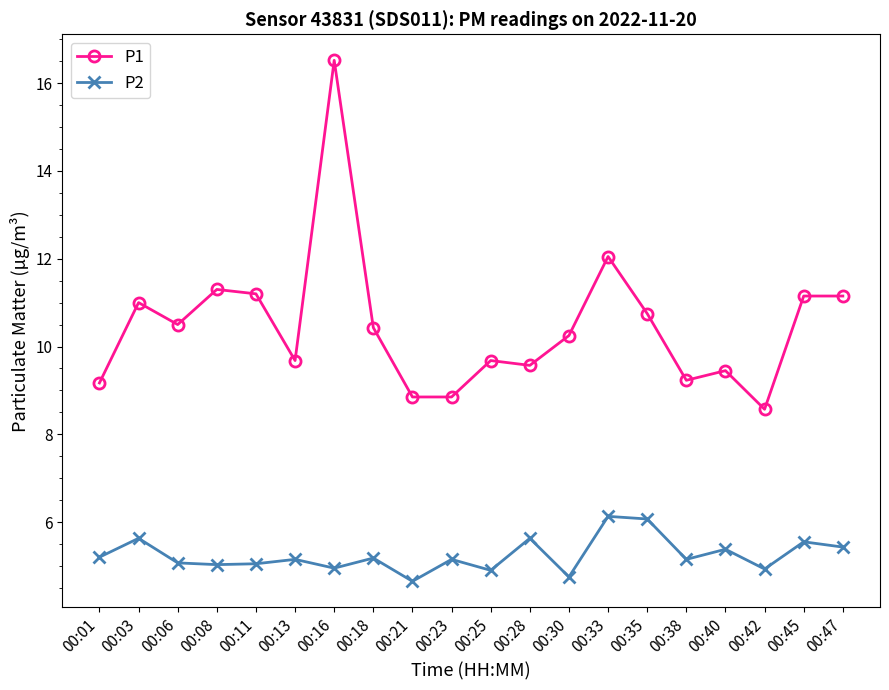

What is the highest value of the P2 series?

6.1